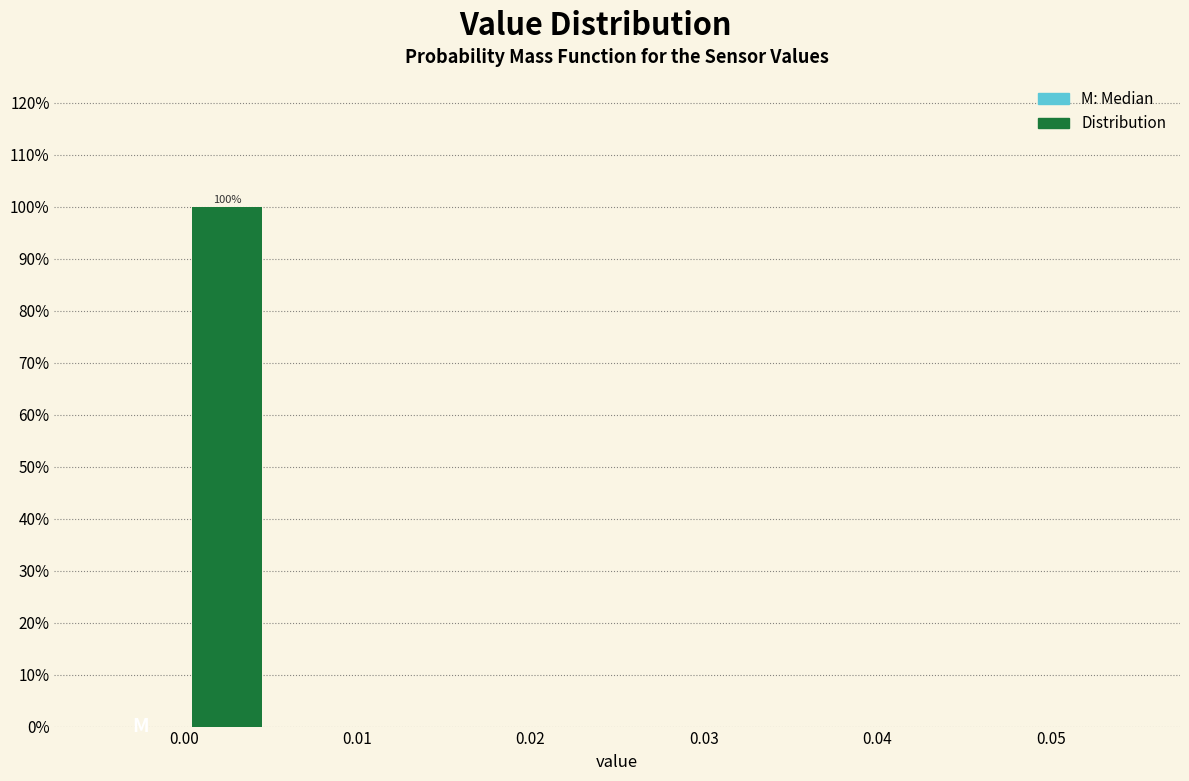

Over which range of the x-axis is the bar tallest?

0.000 to 0.005